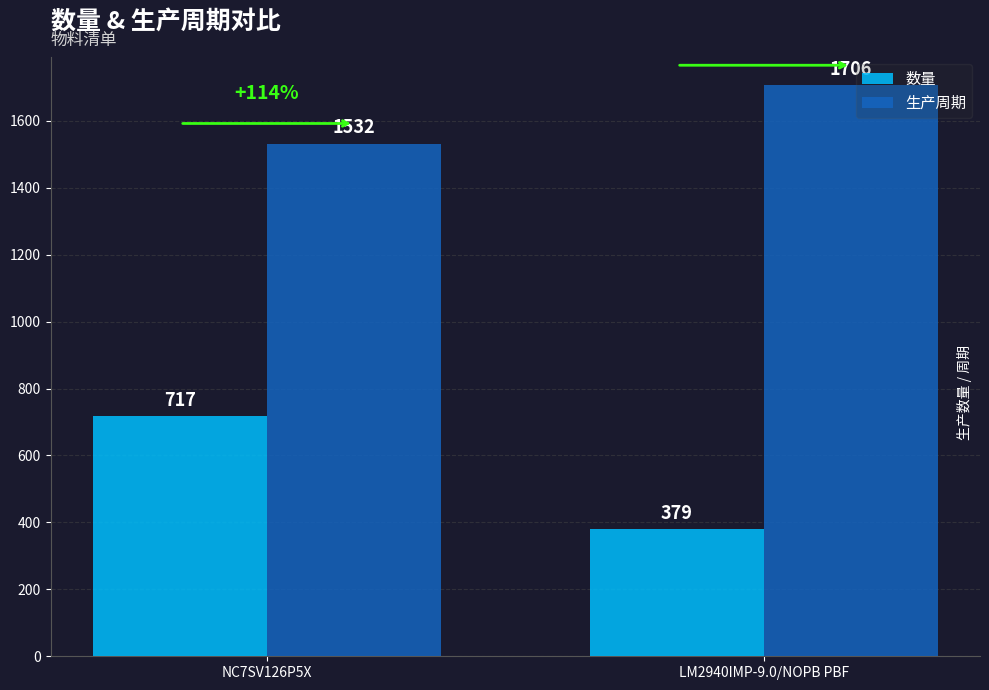

What position from the right is LM2940IMP-9.0/NOPB PBF?

1